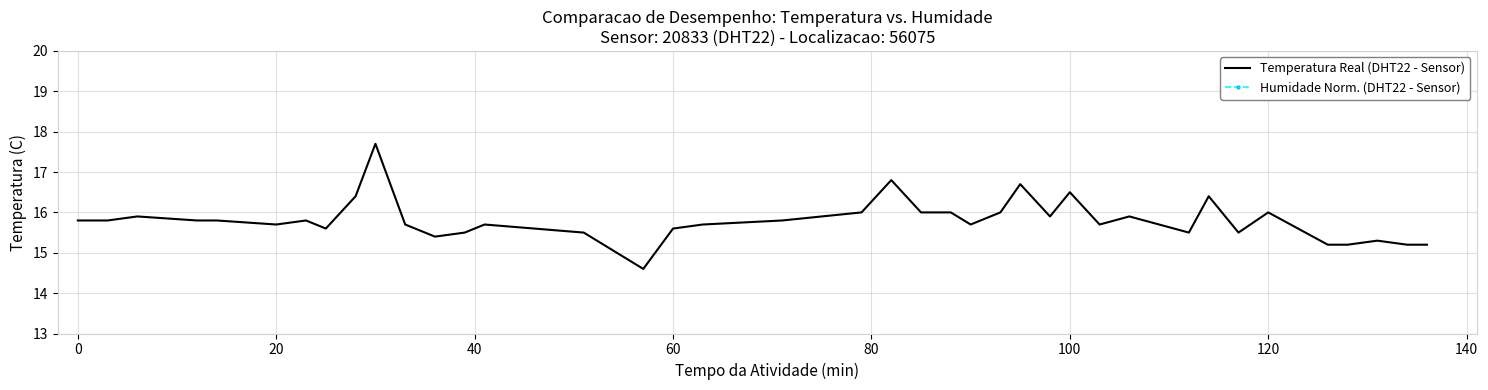

What is the highest value of the Temperatura Real (DHT22 - Sensor) series?

17.7